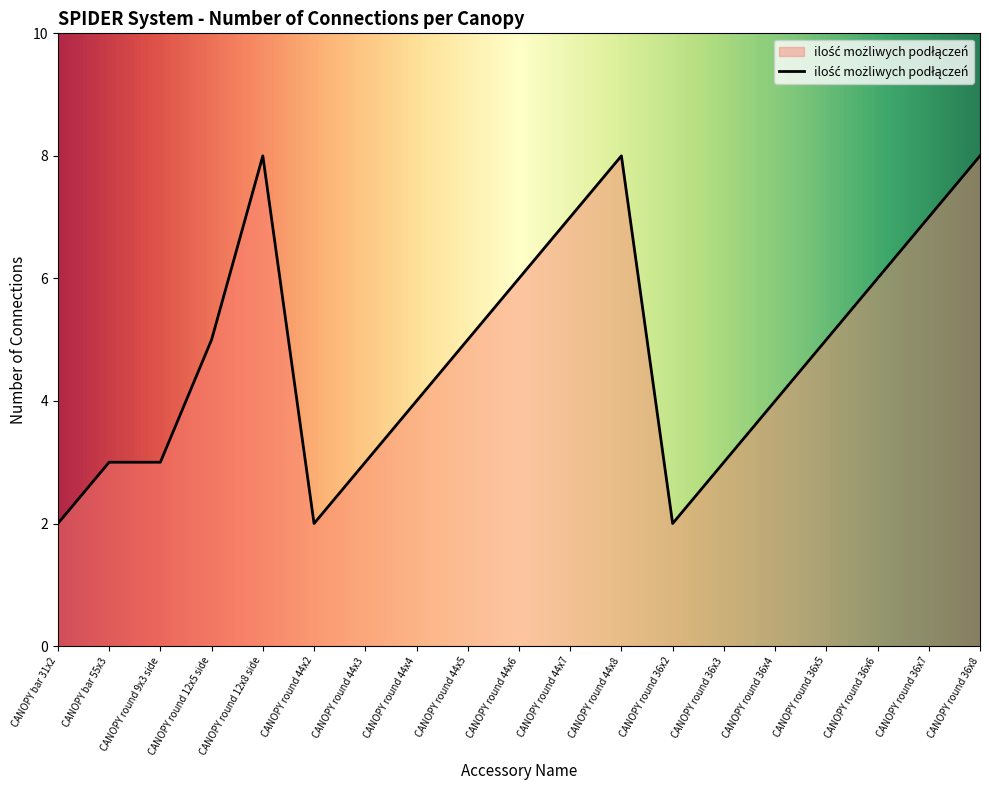

The value at CANOPY round 44x4 is 7. True or false?

False